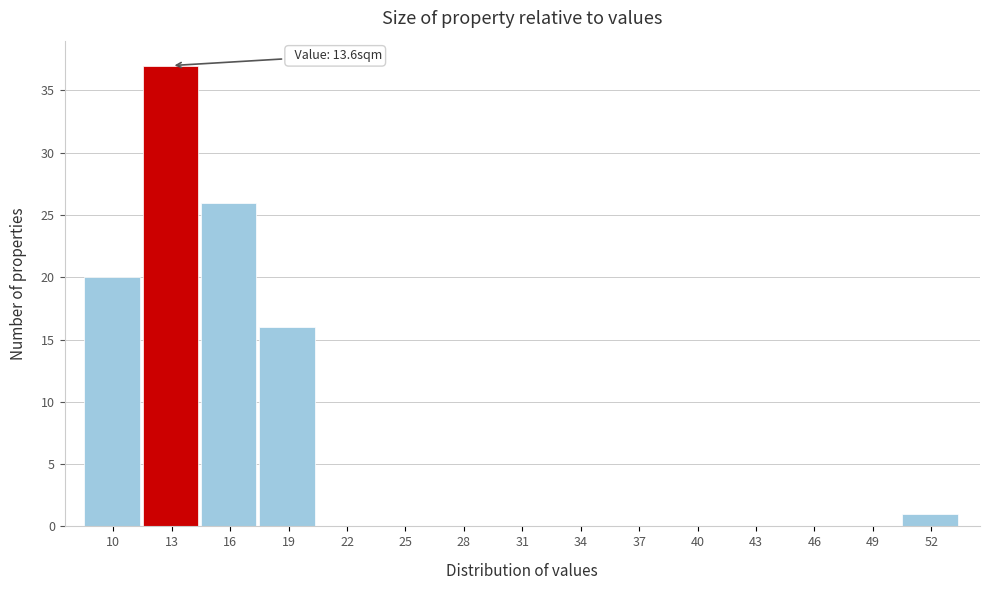

Reading right to left, transcribe all the data shown in this chart.

52=1	49=0	46=0	43=0	40=0	37=0	34=0	31=0	28=0	25=0	22=0	19=16	16=26	13=37	10=20